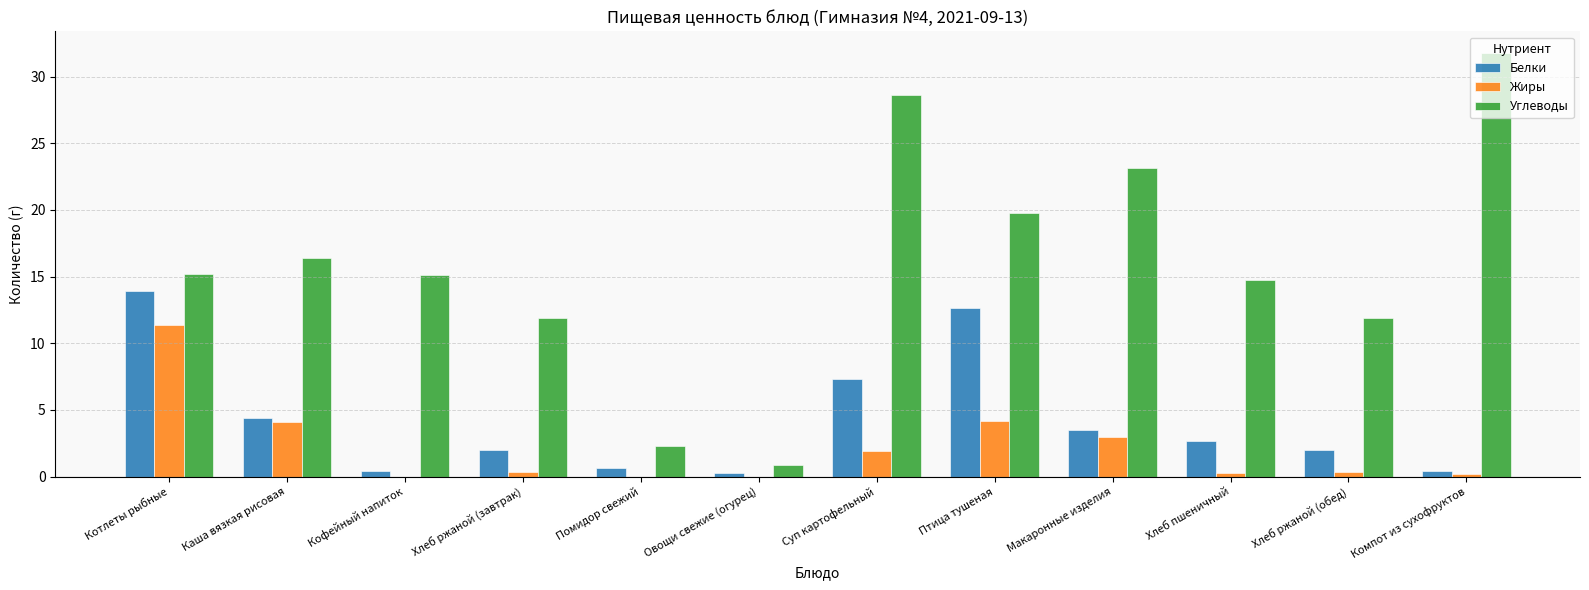

What value does the Жиры series have at Макаронные изделия?

3.0